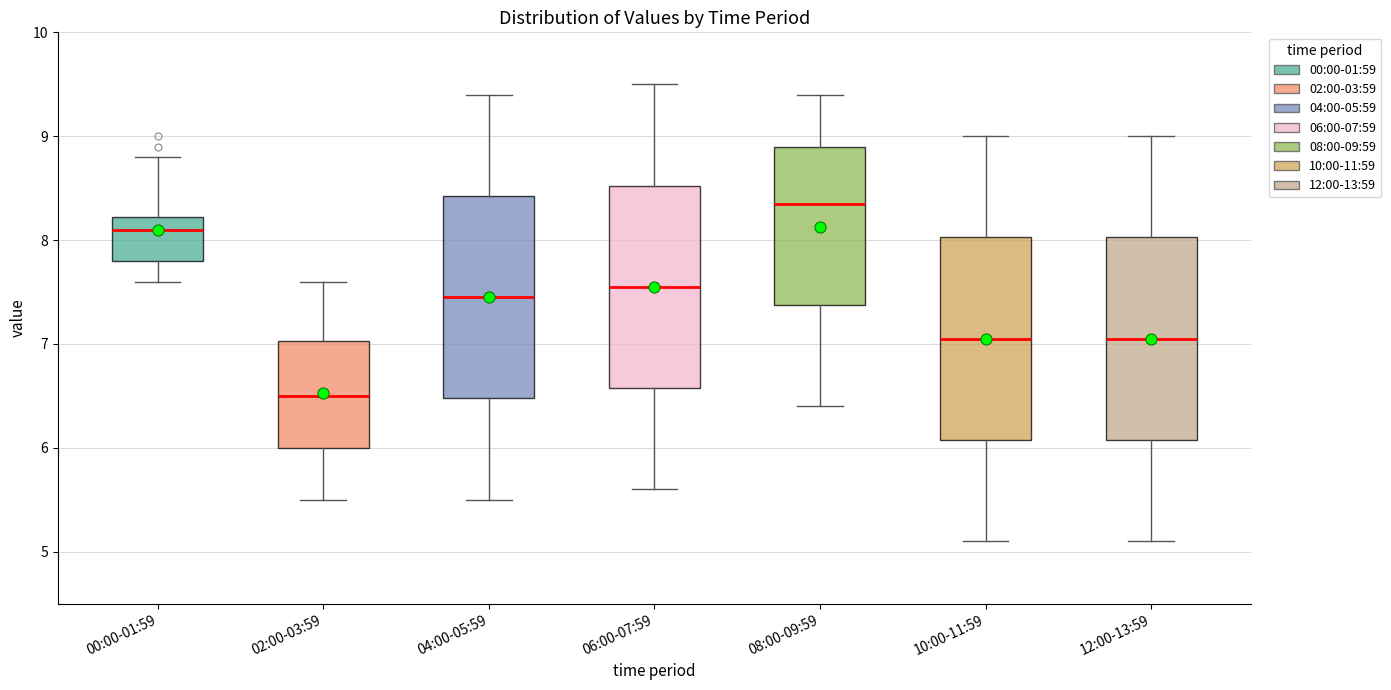

Which box has the lowest median line?

02:00-03:59